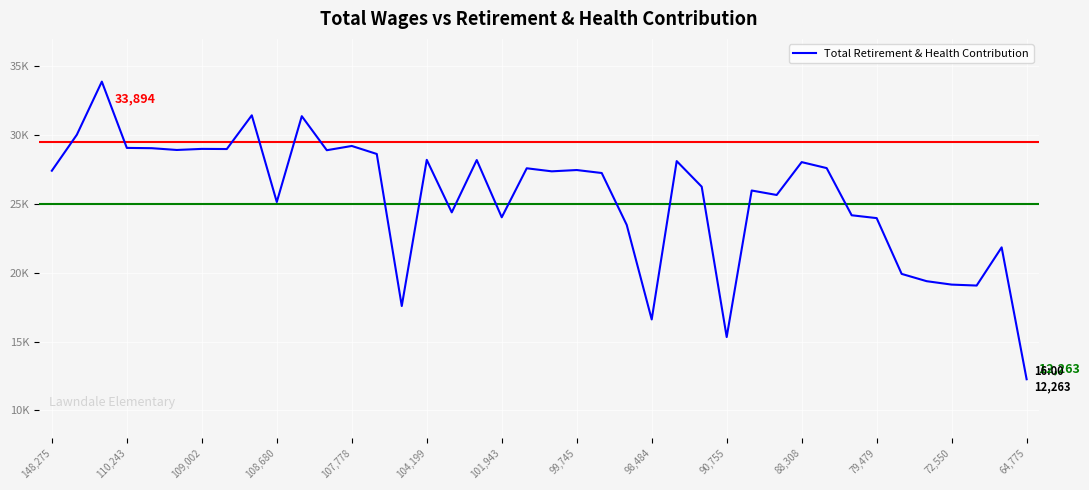

Is this an area chart (filled region under the line)?

No